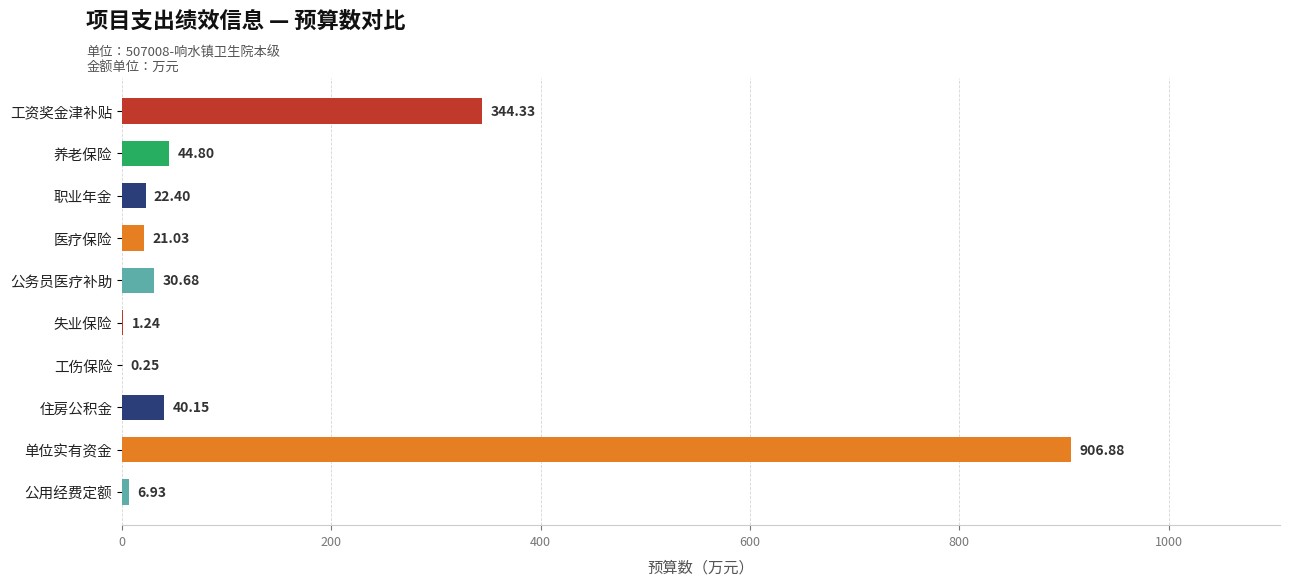

What is the sum of the values at 失业保险 and 住房公积金?

41.4